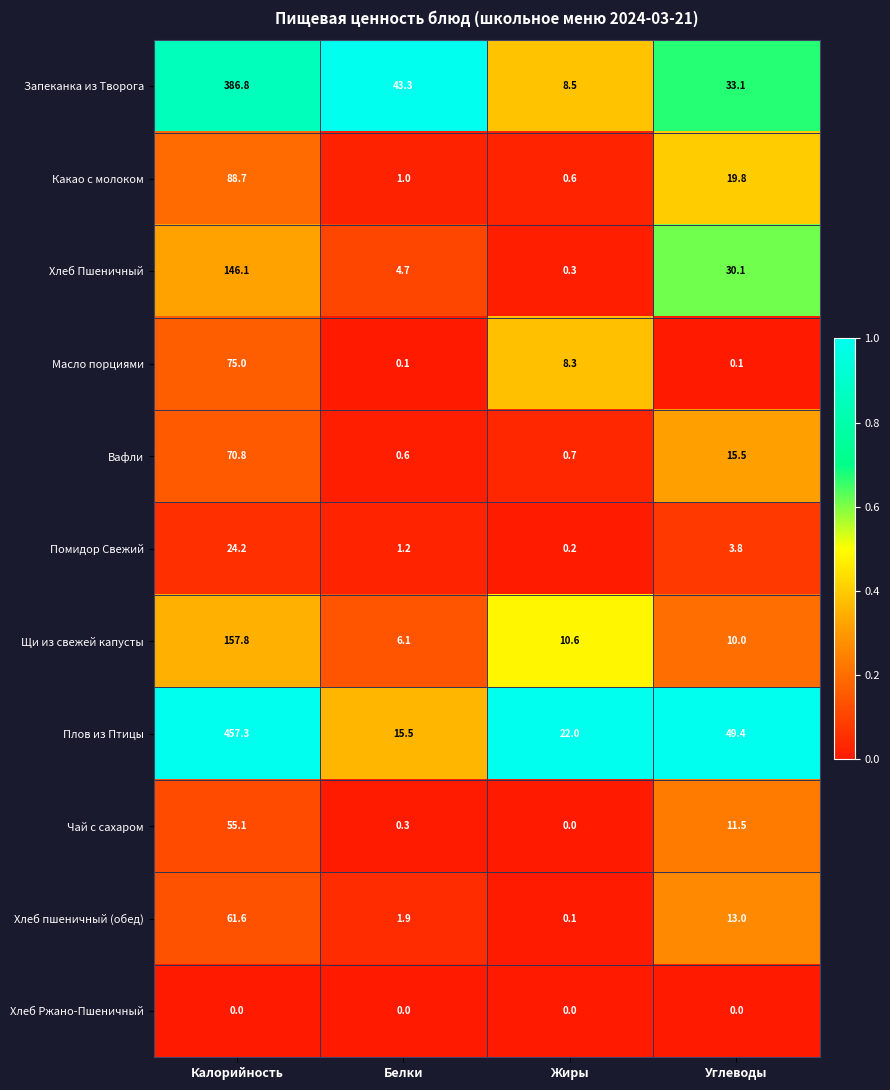

Which series changed the most between Белки and Жиры?

Запеканка из Творога